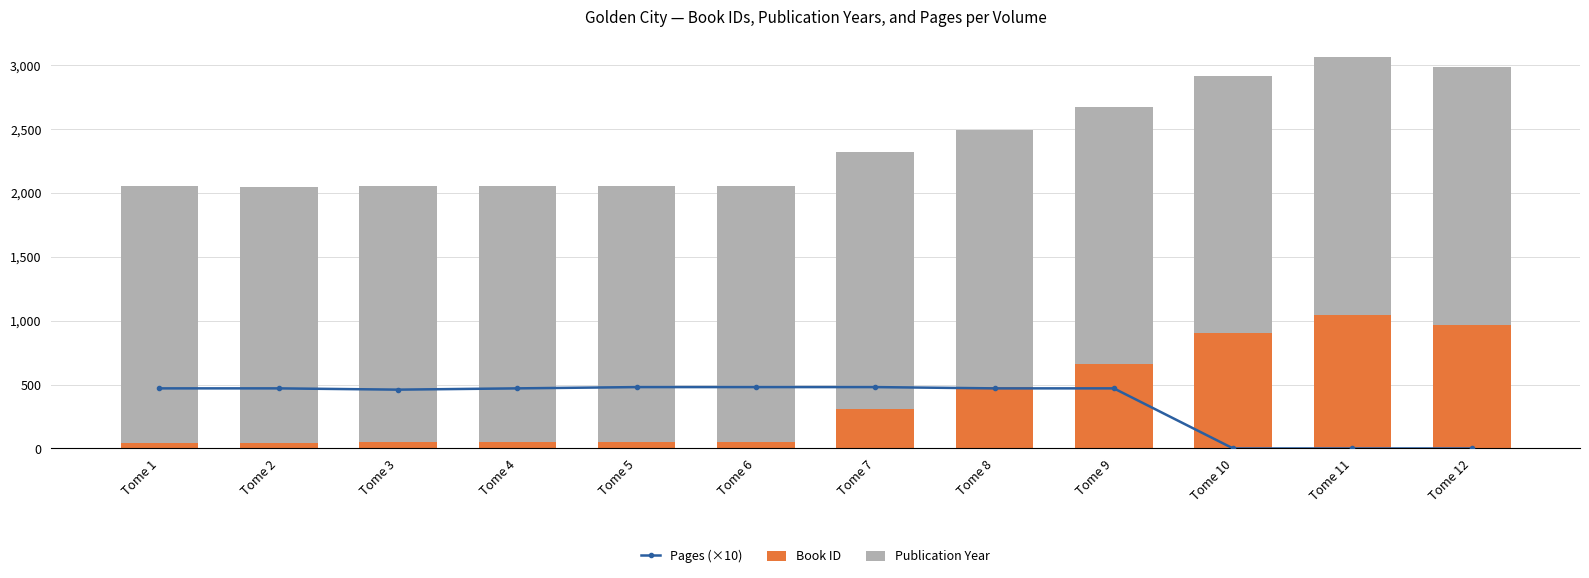

Rank the categories by Pages (×10) value from highest to lowest.

Tome 5, Tome 6, Tome 7, Tome 1, Tome 2, Tome 4, Tome 8, Tome 9, Tome 3, Tome 10, Tome 11, Tome 12